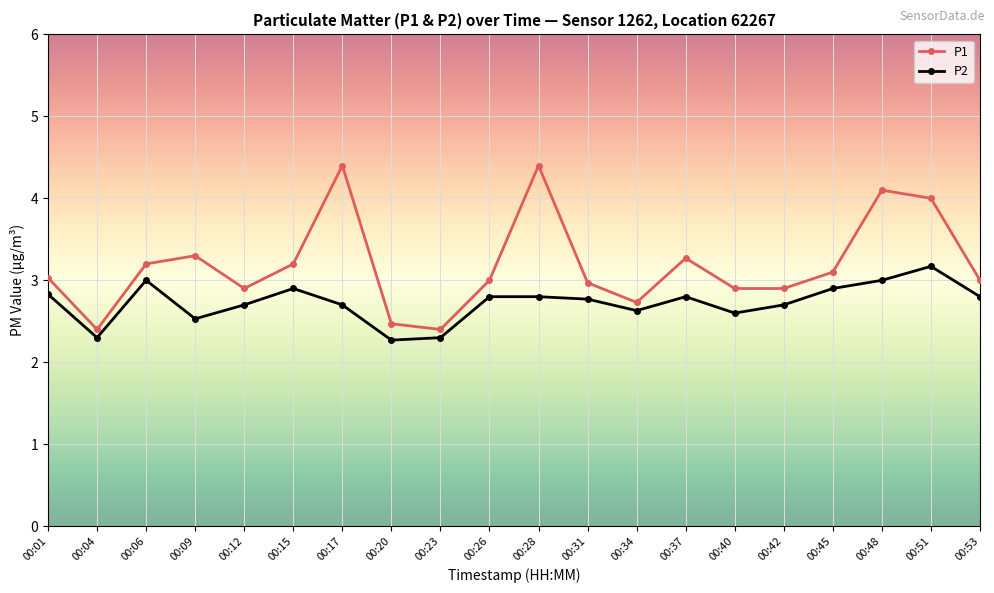

Reading left to right, extract all data points from this chart.

P1: 00:01=3.0	00:04=2.4	00:06=3.2	00:09=3.3	00:12=2.9	00:15=3.2	00:17=4.4	00:20=2.5	00:23=2.4	00:26=3.0	00:28=4.4	00:31=3.0	00:34=2.7	00:37=3.3	00:40=2.9	00:42=2.9	00:45=3.1	00:48=4.1	00:51=4.0	00:53=3.0
P2: 00:01=2.8	00:04=2.3	00:06=3.0	00:09=2.5	00:12=2.7	00:15=2.9	00:17=2.7	00:20=2.3	00:23=2.3	00:26=2.8	00:28=2.8	00:31=2.8	00:34=2.6	00:37=2.8	00:40=2.6	00:42=2.7	00:45=2.9	00:48=3.0	00:51=3.2	00:53=2.8